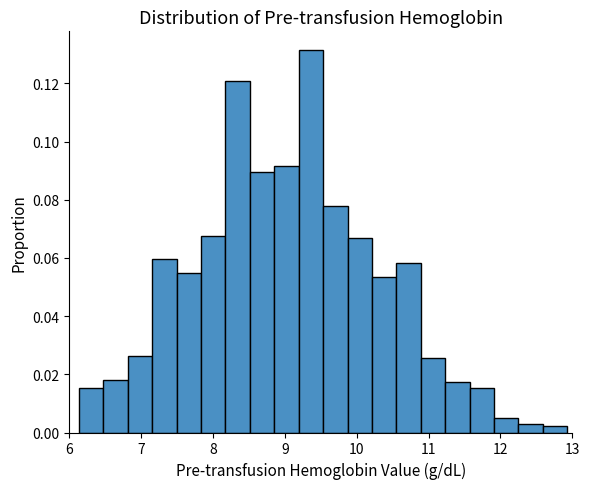

Around what value on the x-axis is the tallest bar? Give the approximate position of its centre, as read against the axis.

9.4